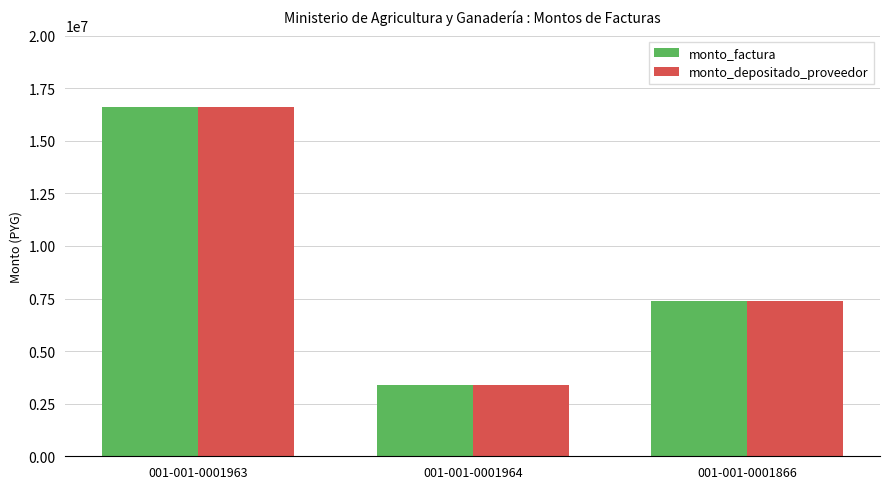

What is the sum of all monto_factura values?

27370000